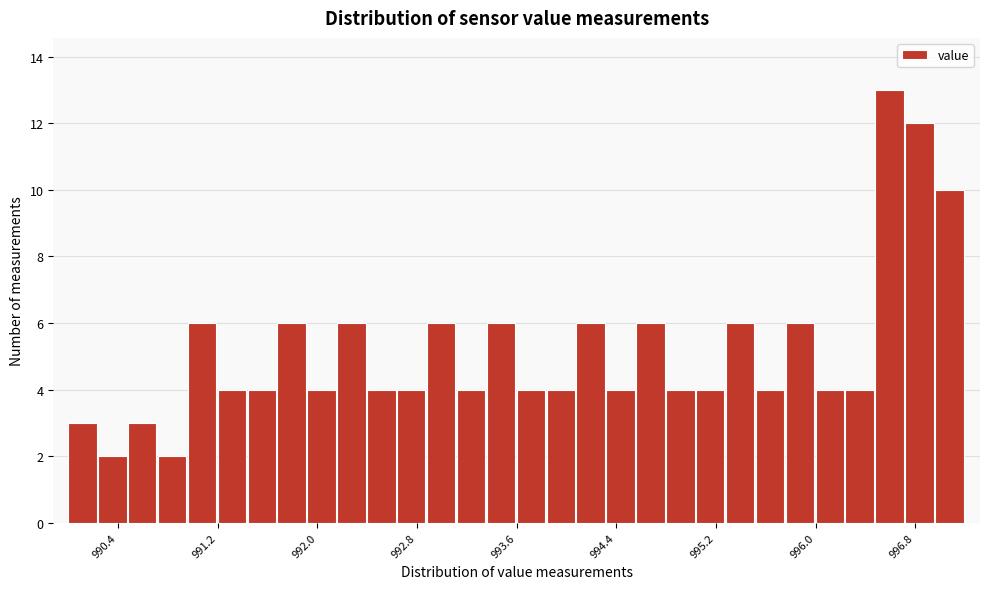

Read against the x-axis, roughly where is the centre of the tallest bar?

996.6